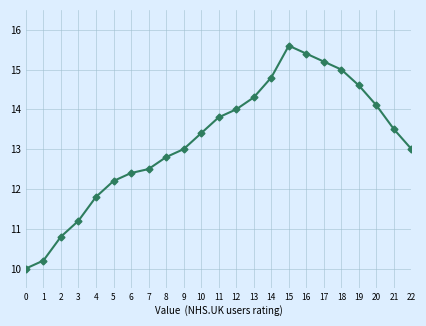

Is it true that the value at 4 is 11.8?

True